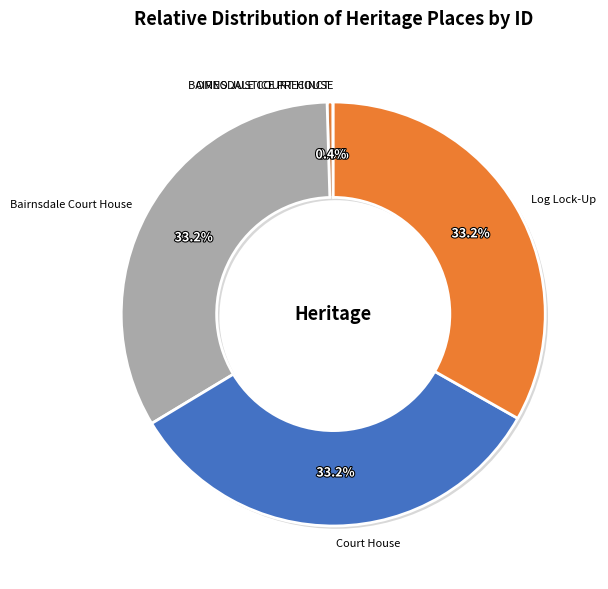

To the nearest percent, what portion does Log Lock-Up represent?

33%